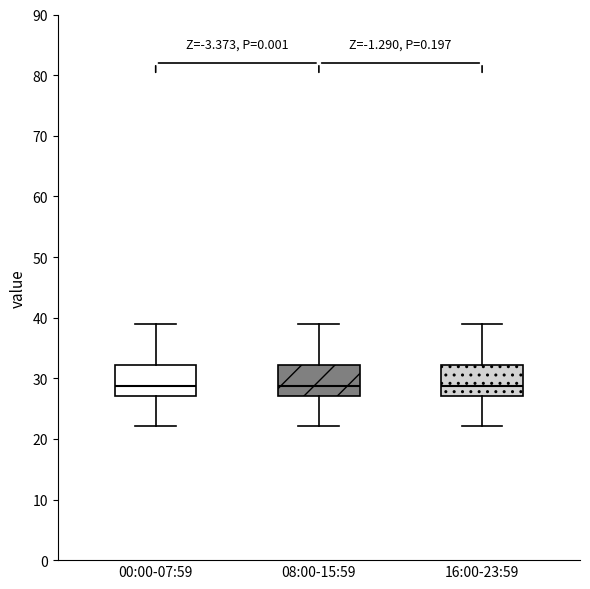

Reading left to right, transcribe this box plot: for each box, give where its median line is, the range the box spans, and where its two whiskers end, as read against the y-axis. The values are not printed on the chart, so give them approximately, as read against the axis.

00:00-07:59: median 29, box 27 to 32, whiskers 22 to 39
08:00-15:59: median 29, box 27 to 32, whiskers 22 to 39
16:00-23:59: median 29, box 27 to 32, whiskers 22 to 39